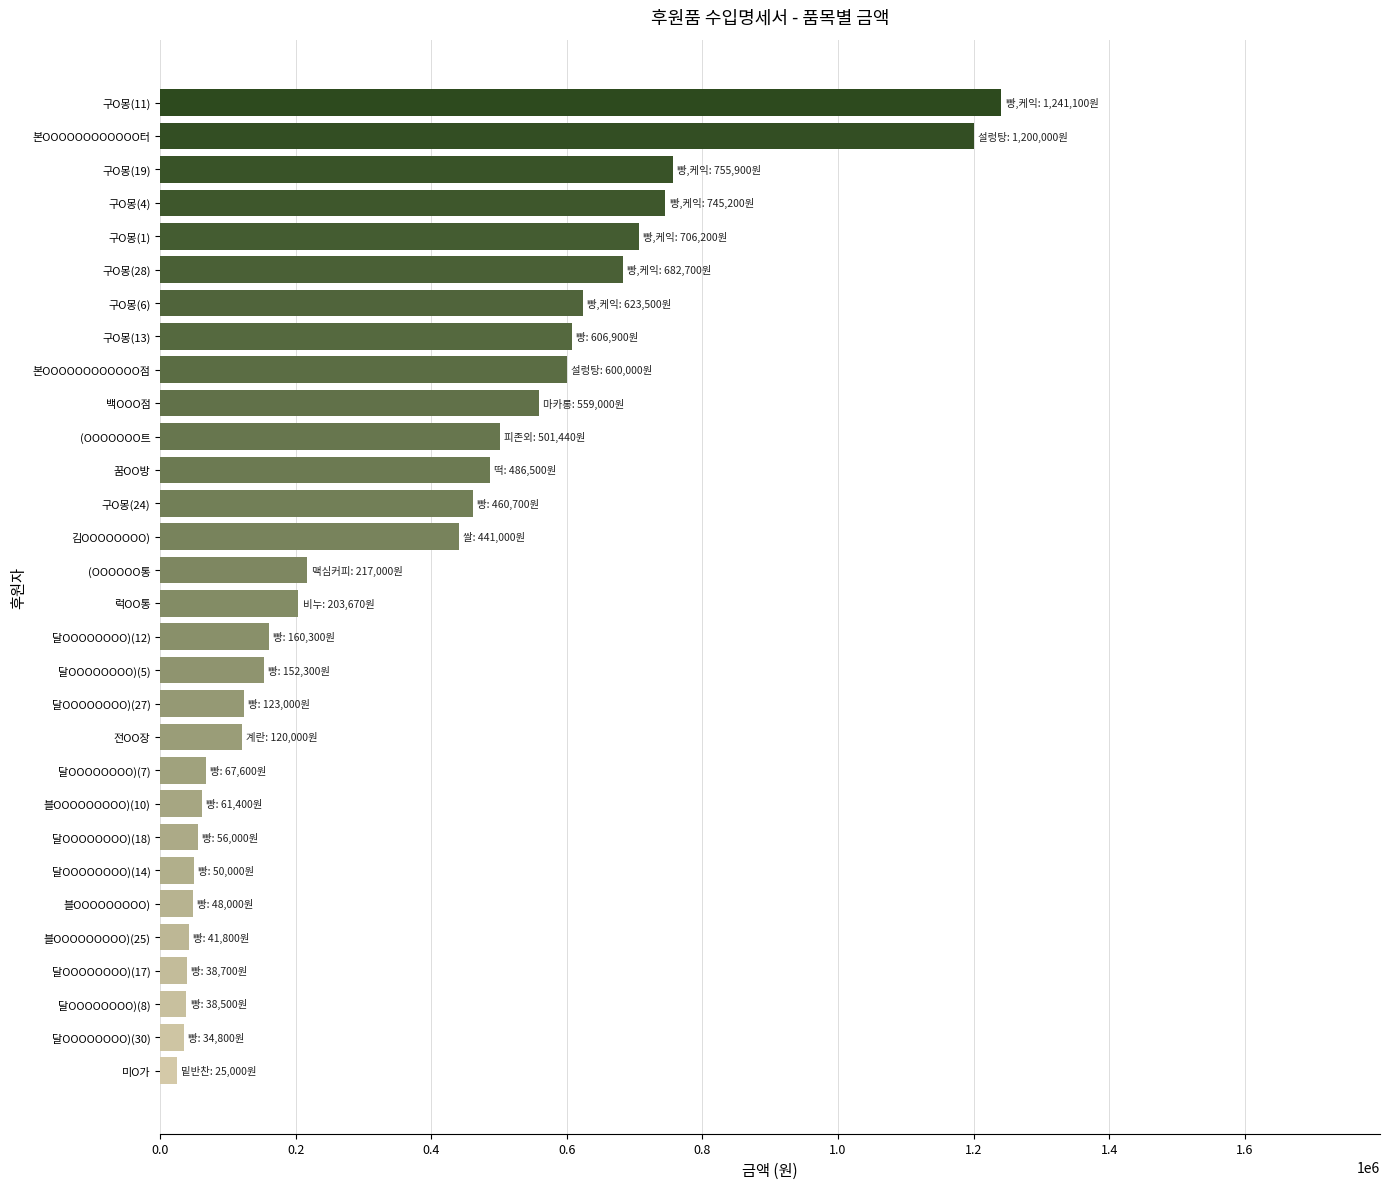

Is it true that the value at 본OOOOOOOOOOOO점 is 223642?

False